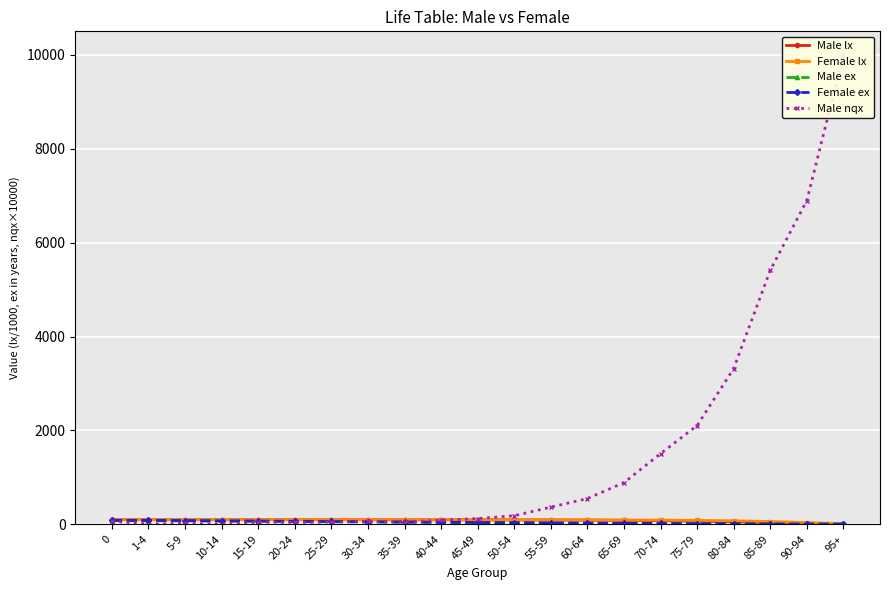

At which category does the chart reach its peak across all series?

95+